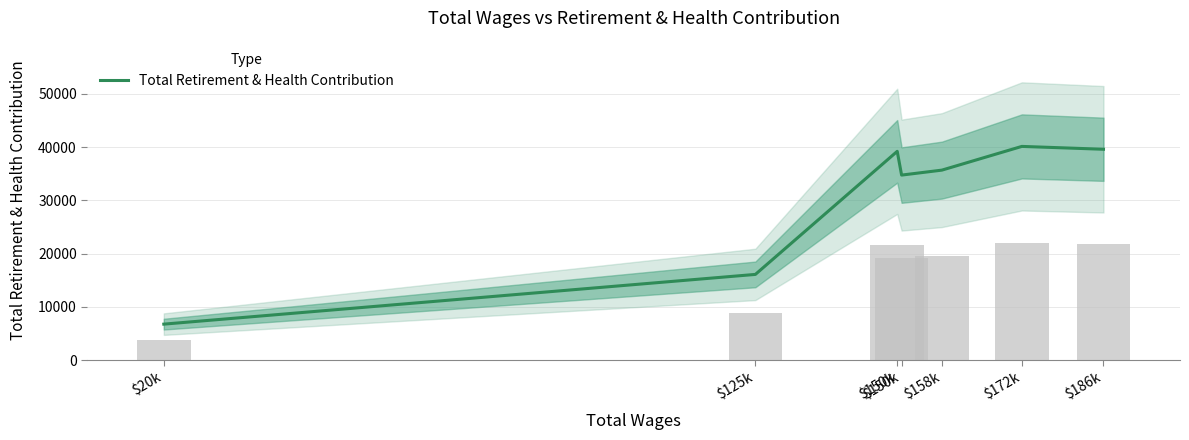

Between $150k and $172k, which is larger?

$172k